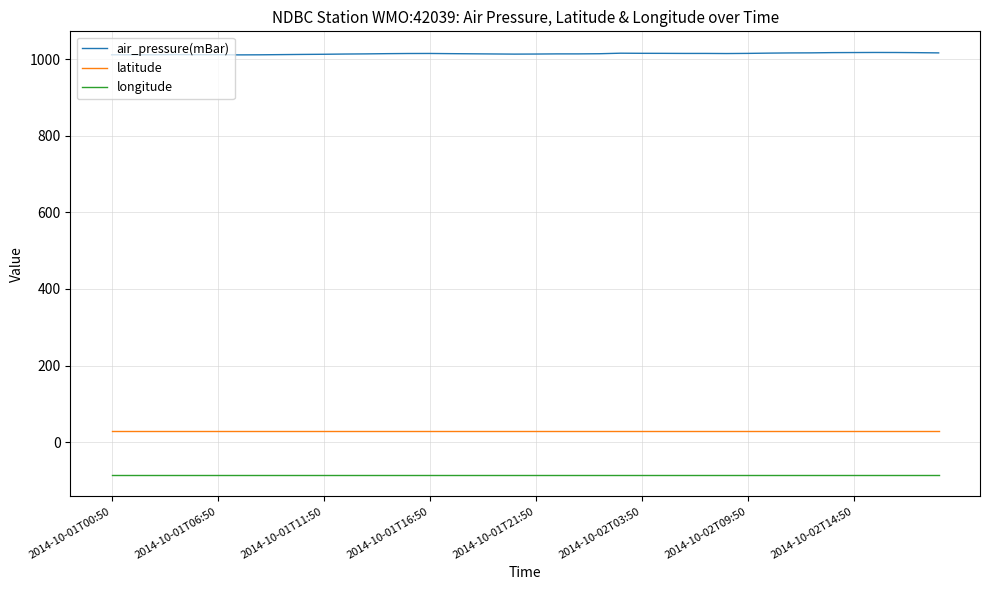

Which series has the largest total across all categories?

air_pressure(mBar)